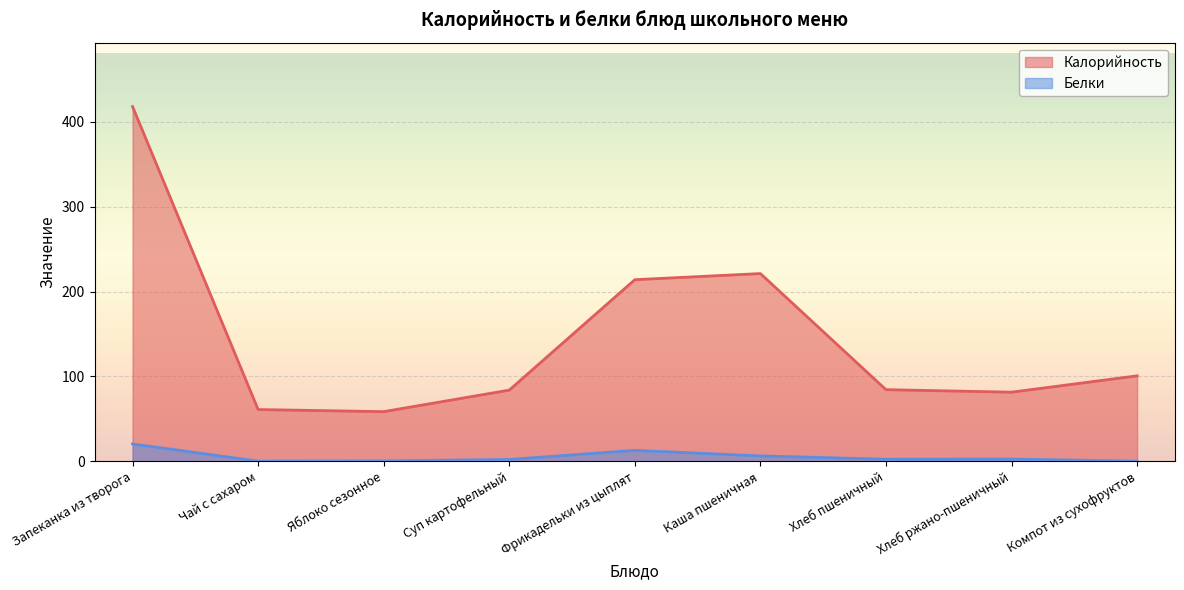

What is the value of the Белки point at the 2nd from the left?

0.2